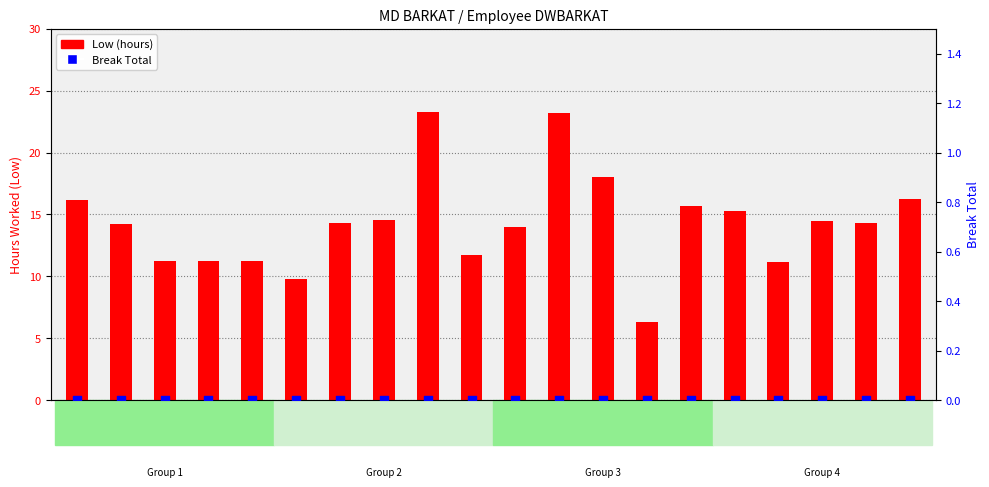

Which series contains the highest Y value?

Low (hours)